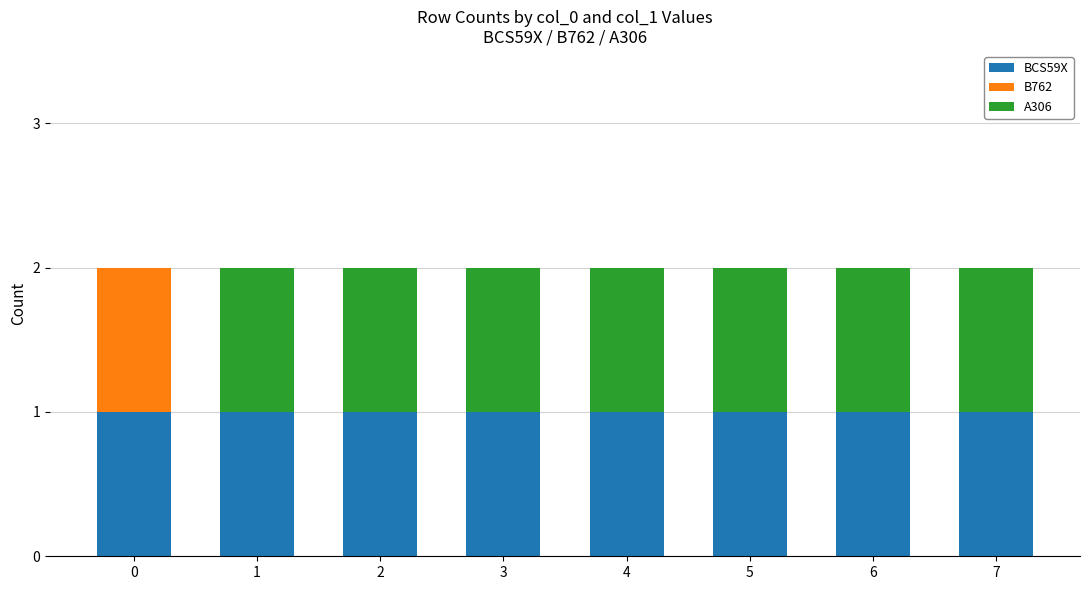

Reading left to right, transcribe the values for BCS59X.

0=1	1=1	2=1	3=1	4=1	5=1	6=1	7=1